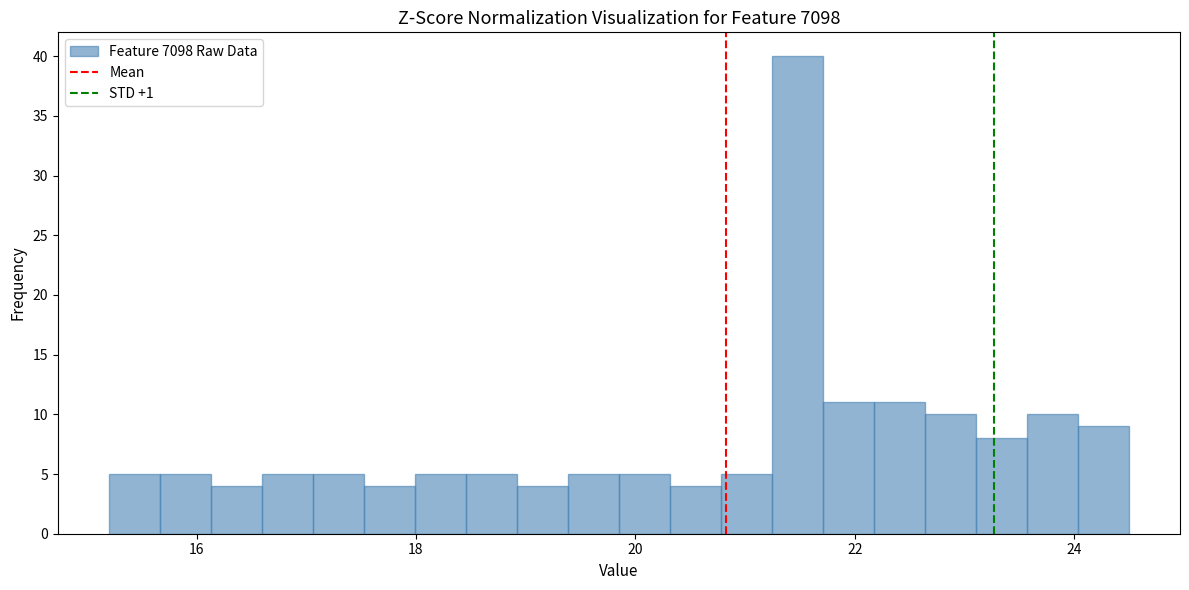

Read against the x-axis, roughly where is the centre of the tallest bar?

21.4